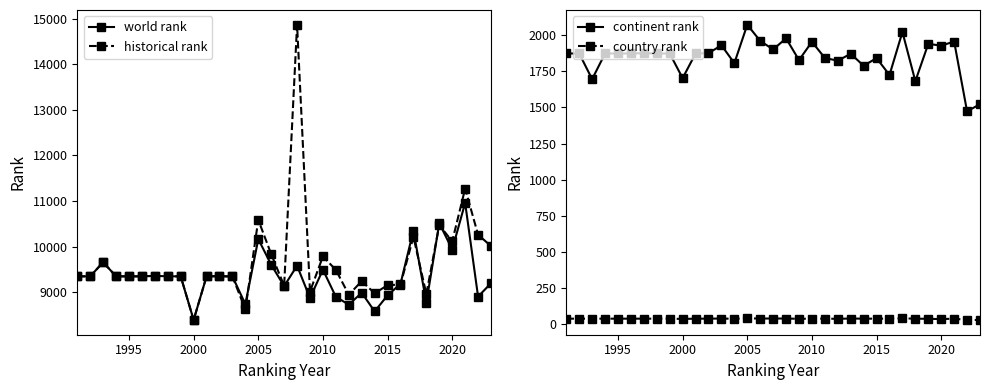

Is it true that world rank equals 4571.0 at 2000?

False